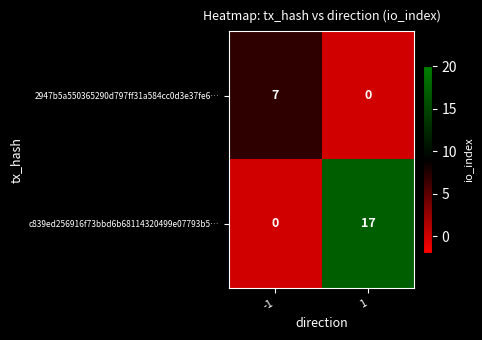

What is the greatest value displayed?

17